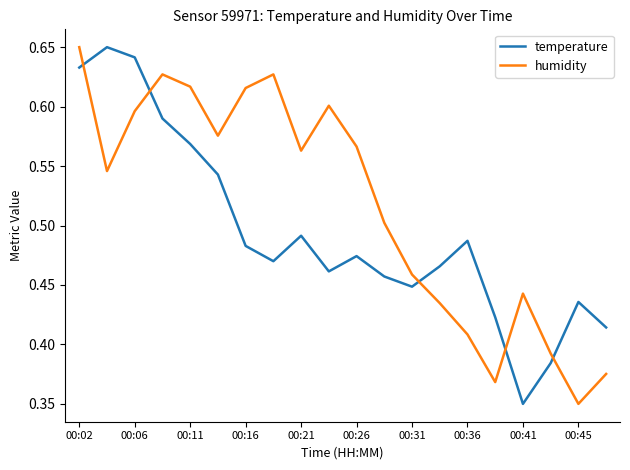

List the series in order of their overall mean, highest first.

humidity, temperature